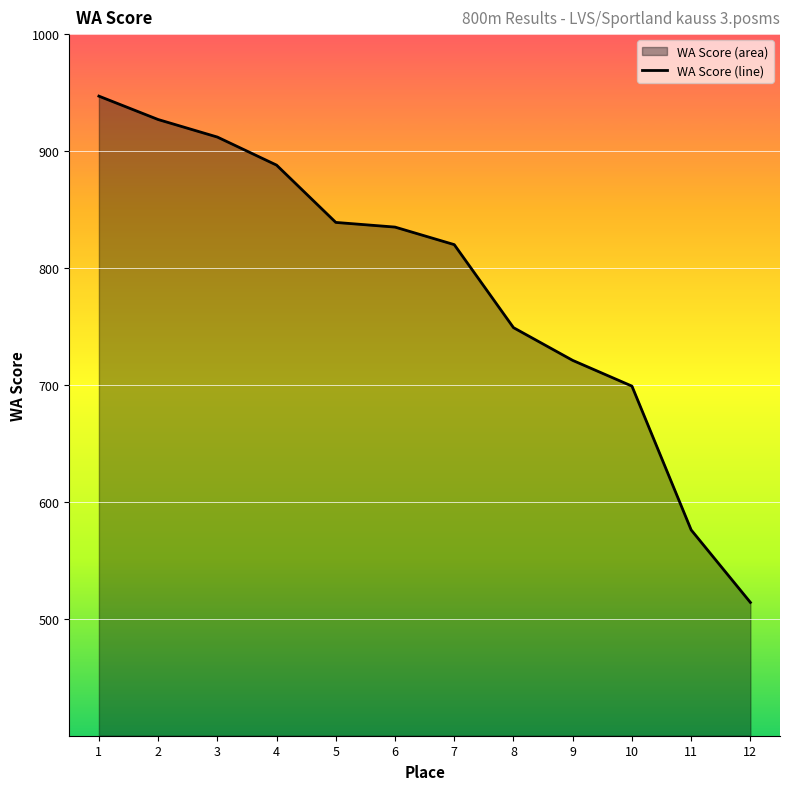

What is the sum of the values at 6 and 5?

1674